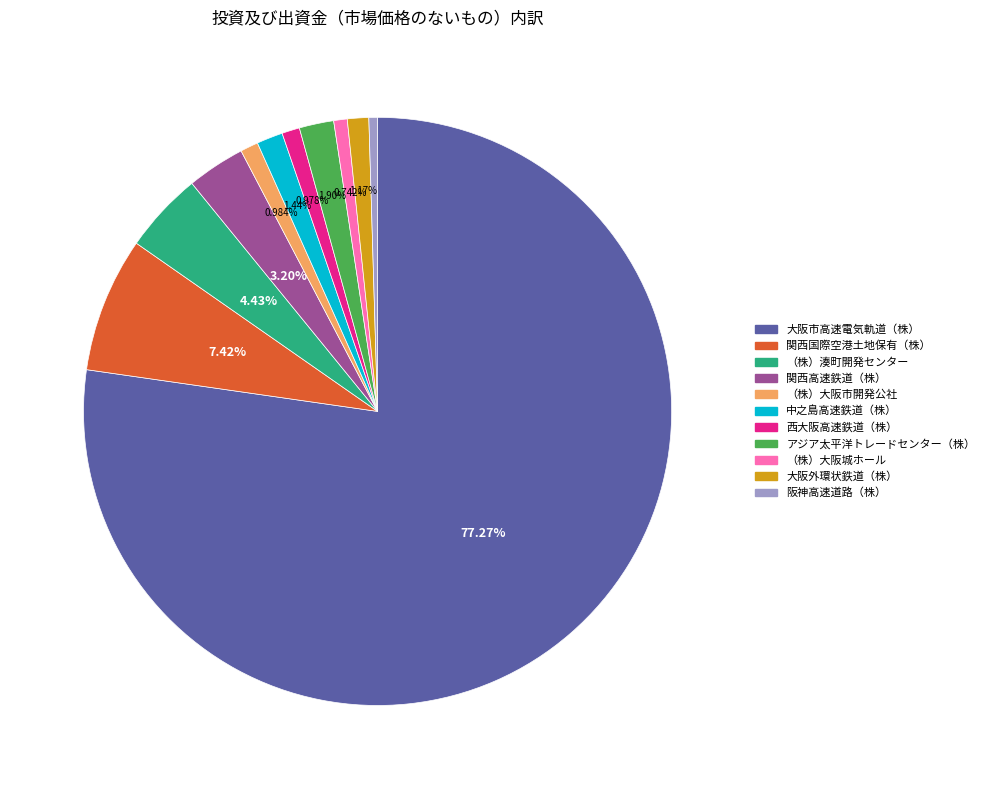

What is the largest slice in the pie chart?

大阪市高速電気軌道（株）